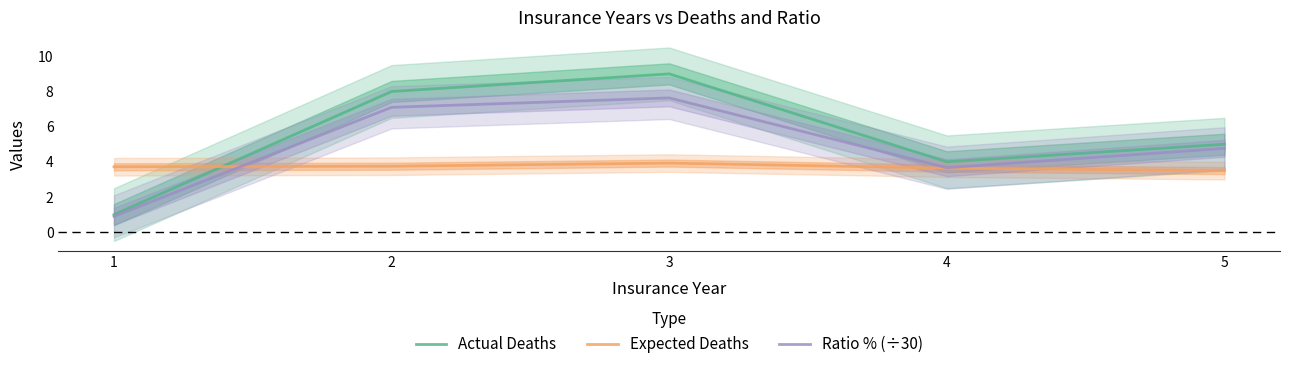

Is it true that Actual Deaths equals 8.3 at 5?

False